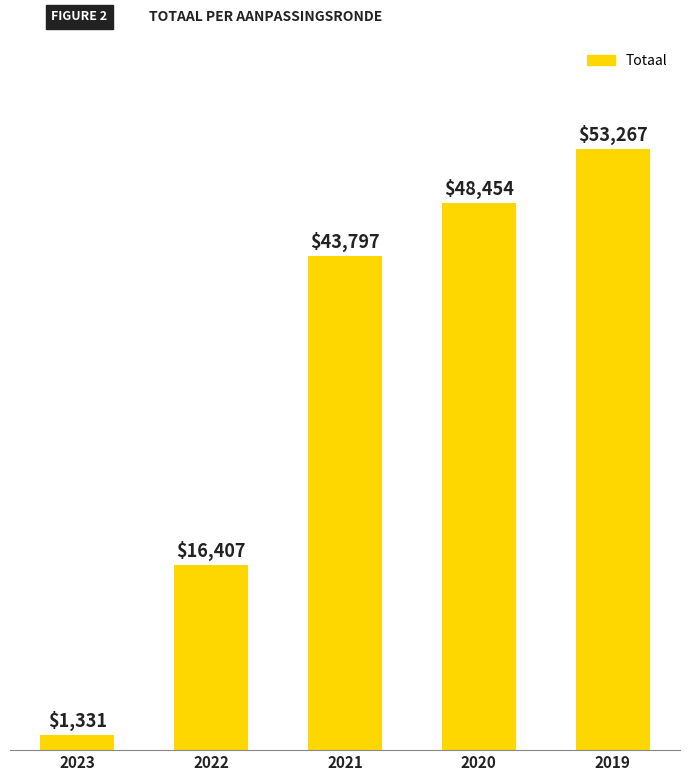

What is the ratio of the value at 2021 to the value at 2019?

0.8